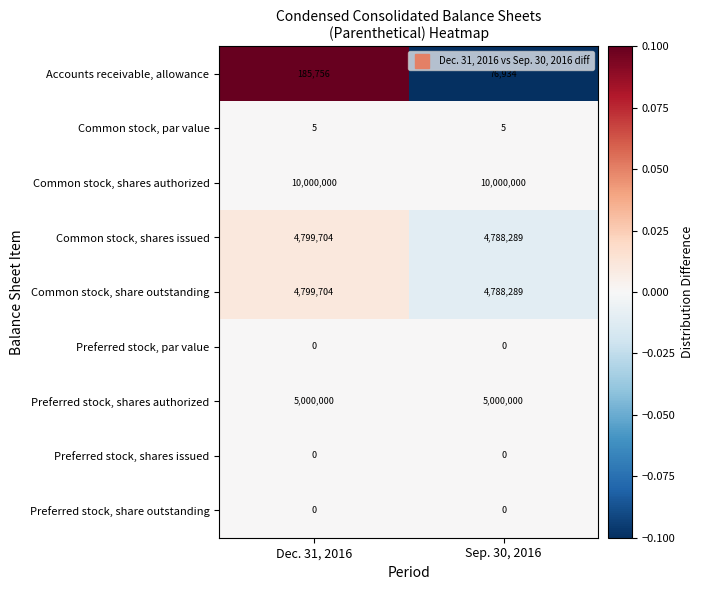

Count the number of data series in this chart.

9